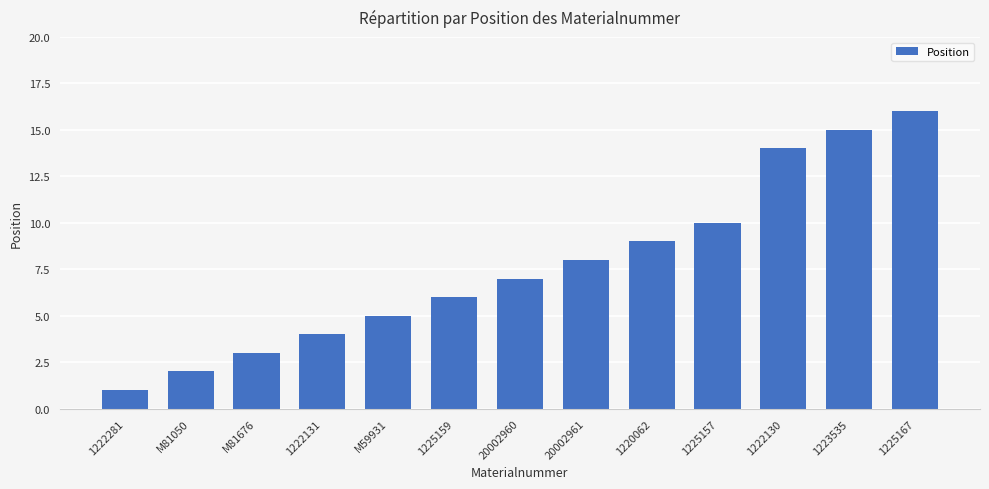

At which label is the value closest to 8?

20002961